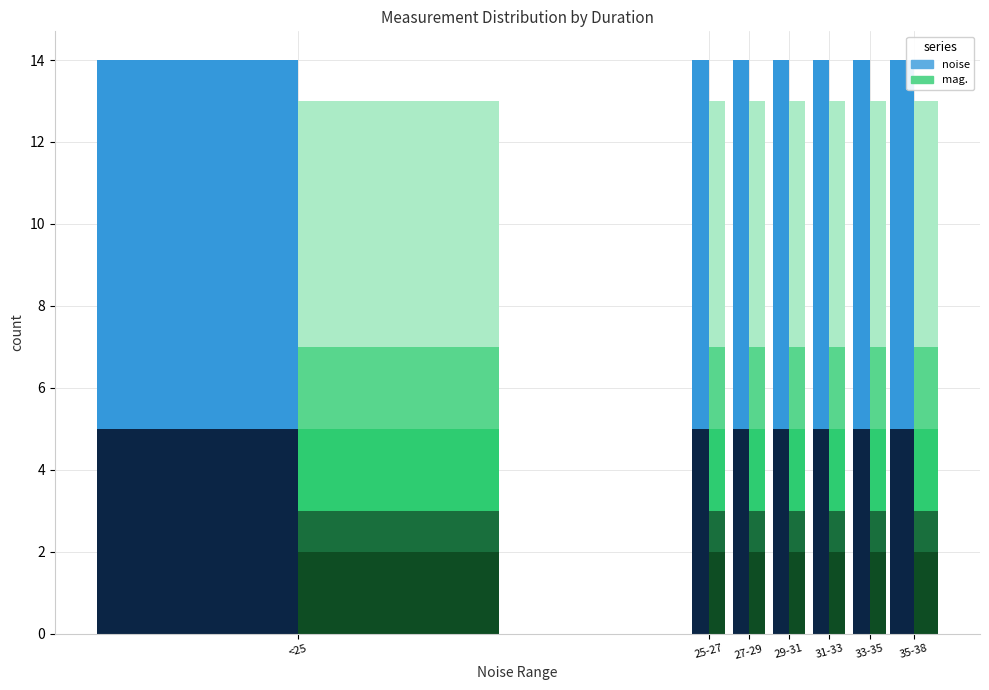

Are the bars grouped side by side (vs. stacked)?

Yes